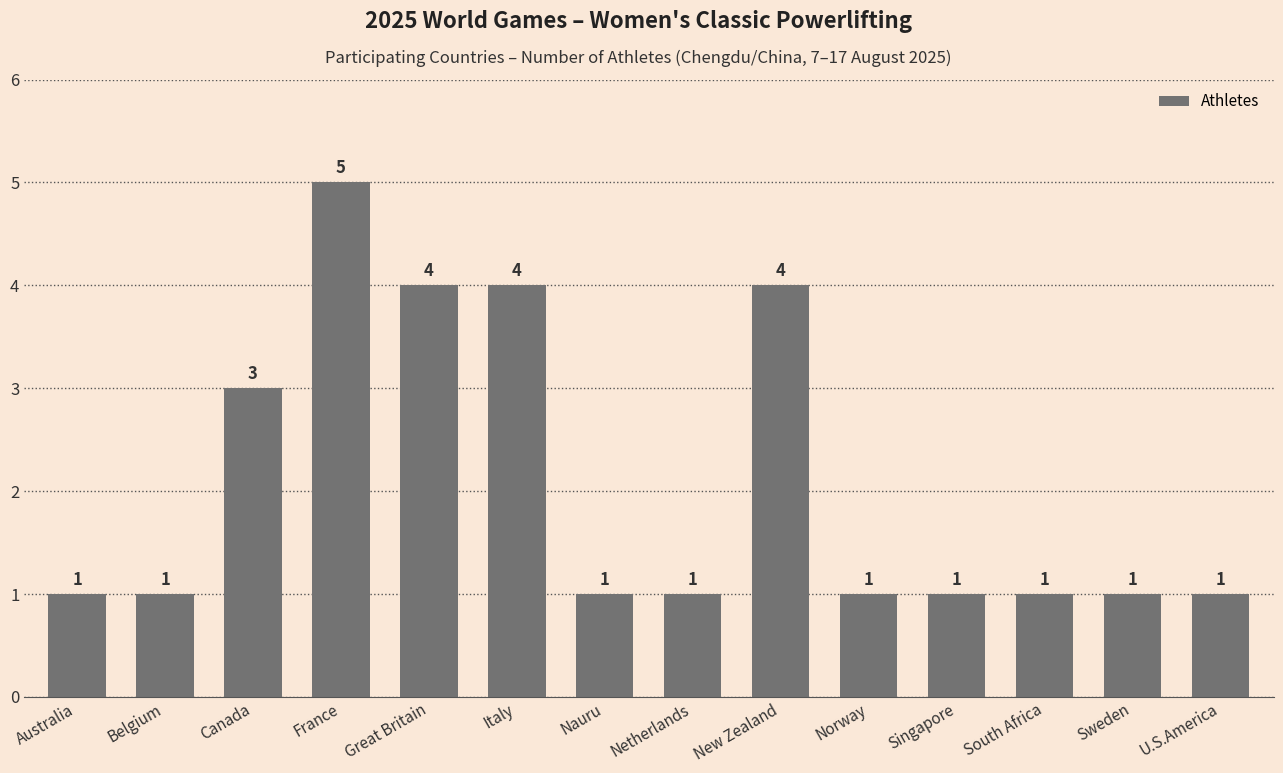

Where is the data nearest to the value 3?

Canada